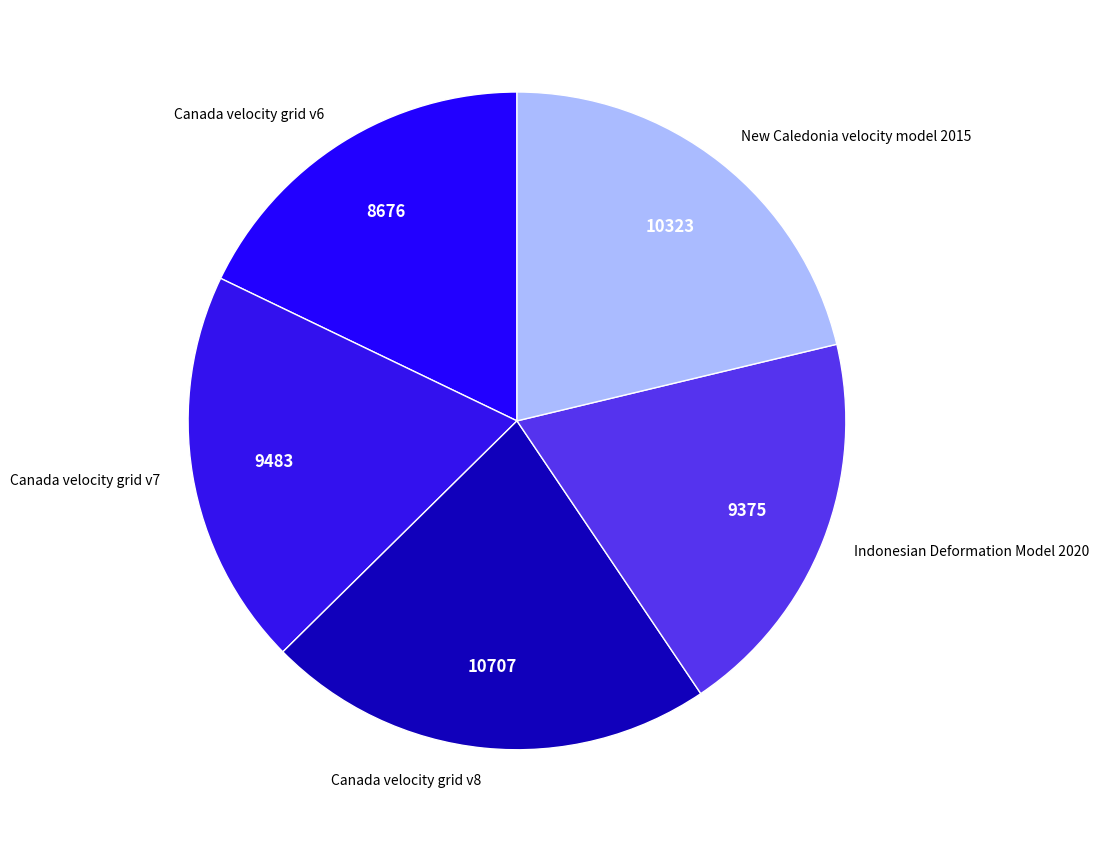

Does Canada velocity grid v8 account for over 50% of the chart?

No